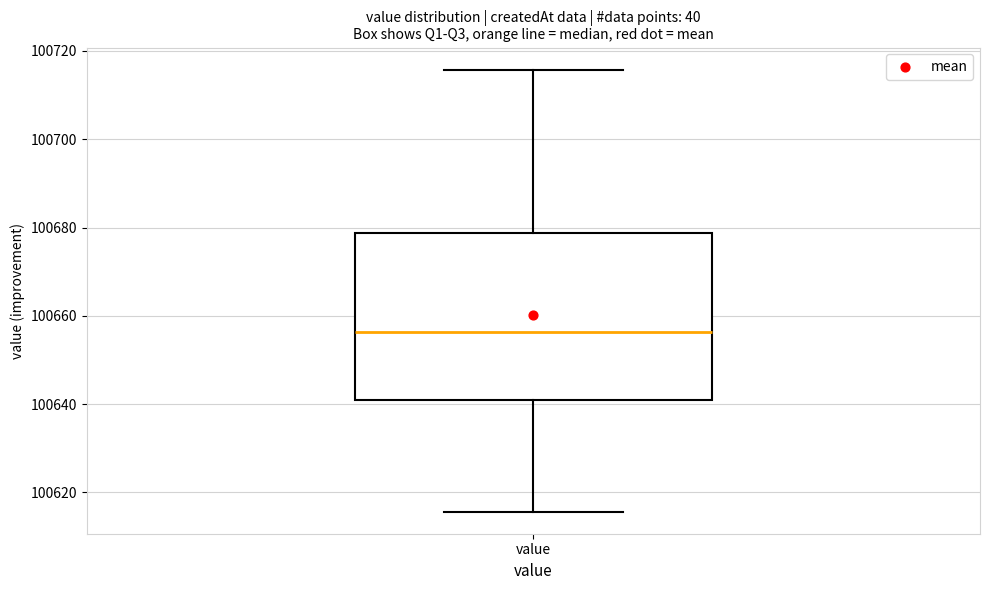

Transcribe this box plot: give where the median line is, the range the box spans, and where the two whiskers end, as read against the y-axis. The values are not printed on the chart, so give them approximately, as read against the axis.

median 100656, box 100640 to 100678, whiskers 100616 to 100716